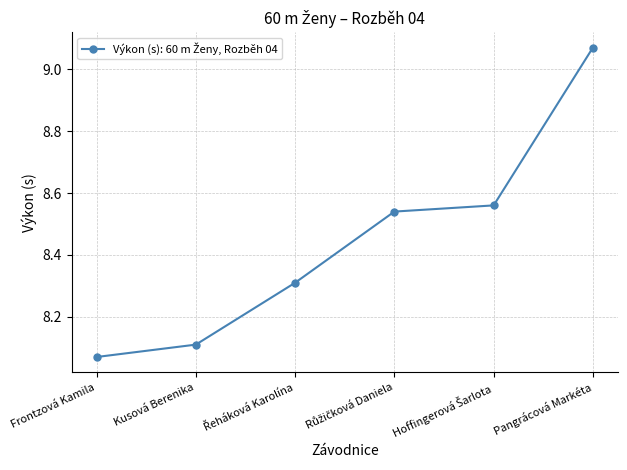

What is the change in value from Frontzová Kamila to Pangrácová Markéta?

+1.0